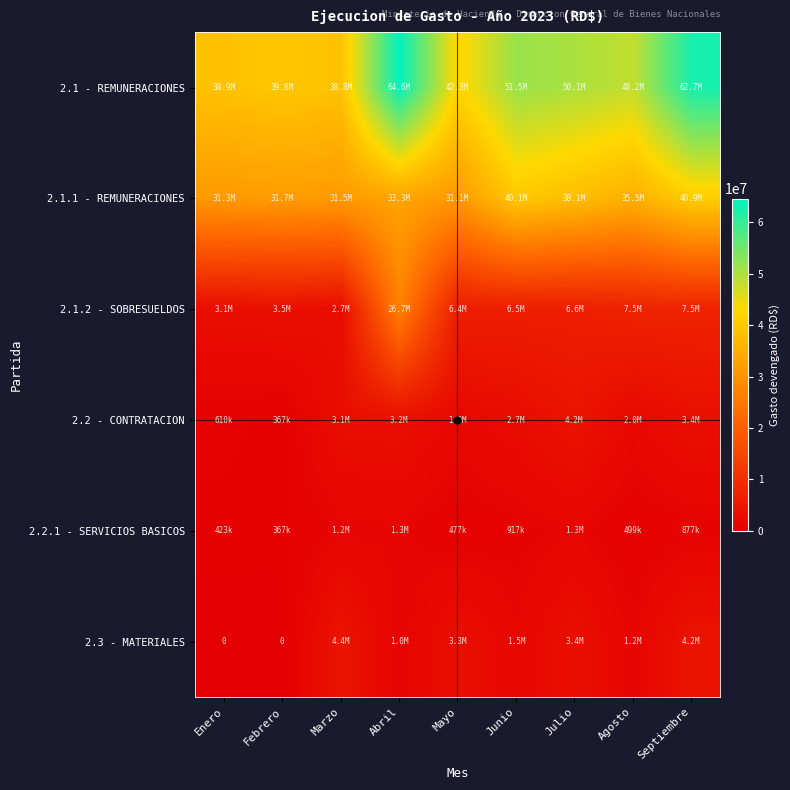

What is the total value across all series at Julio?

103735642.9